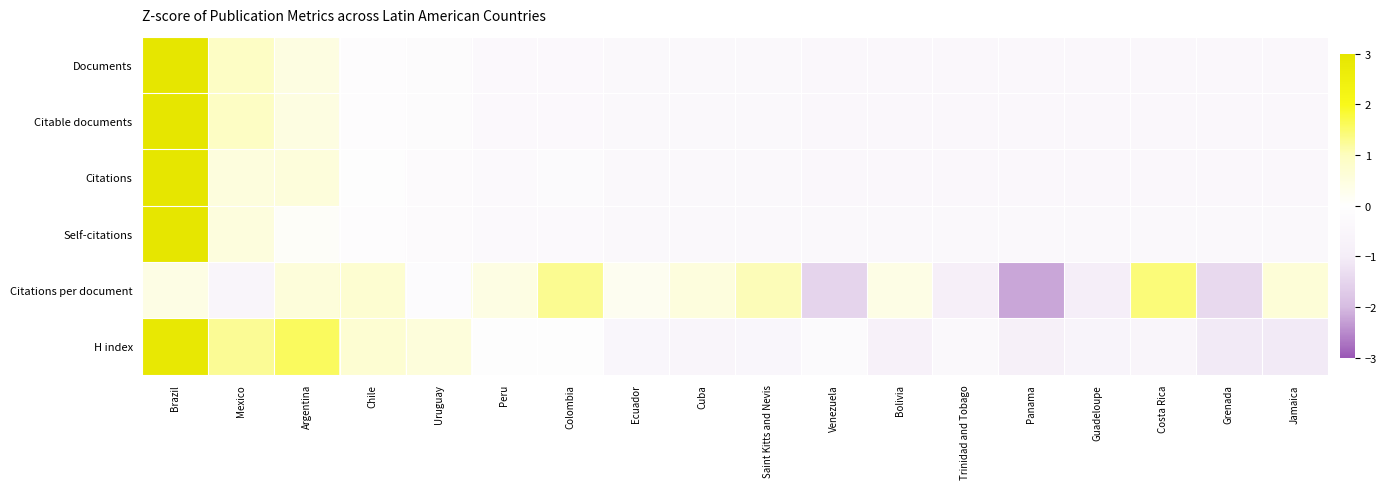

List the series in order of their peak value, highest first.

Self-citations, Citations, Documents, Citable documents, H index, Citations per document